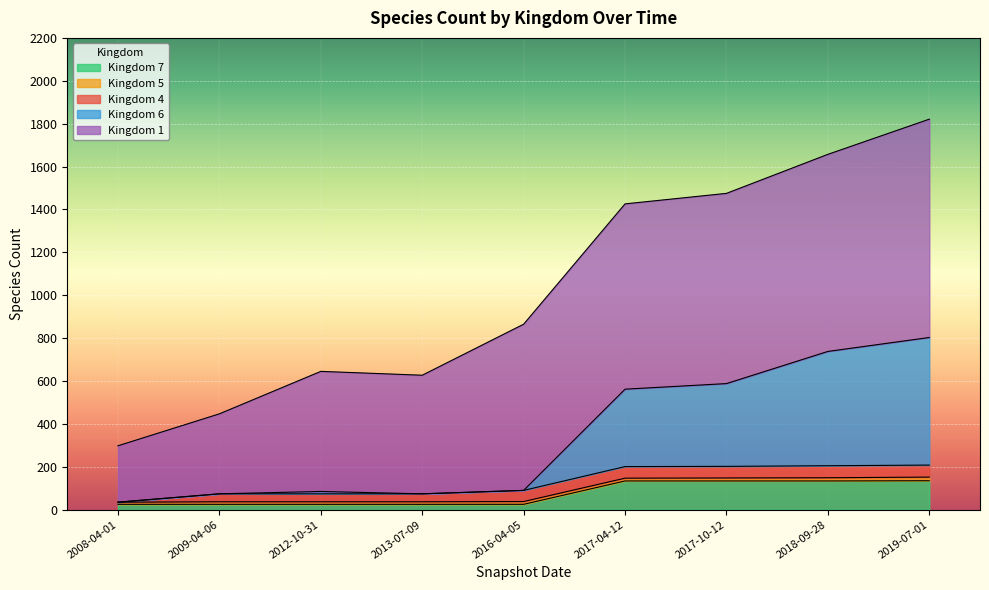

The 7 series shows 37 at 2012-10-31. True or false?

False